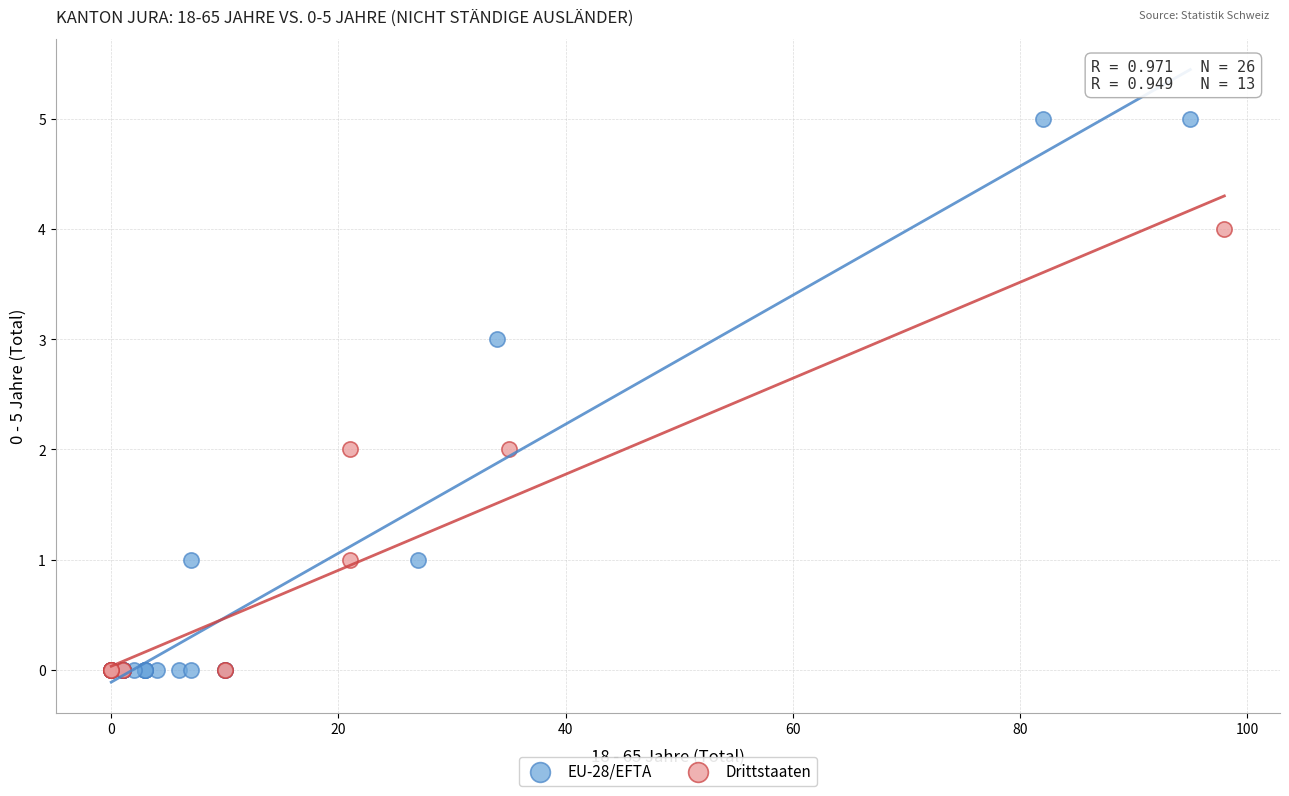

Which series contains the highest Y value?

EU-28/EFTA